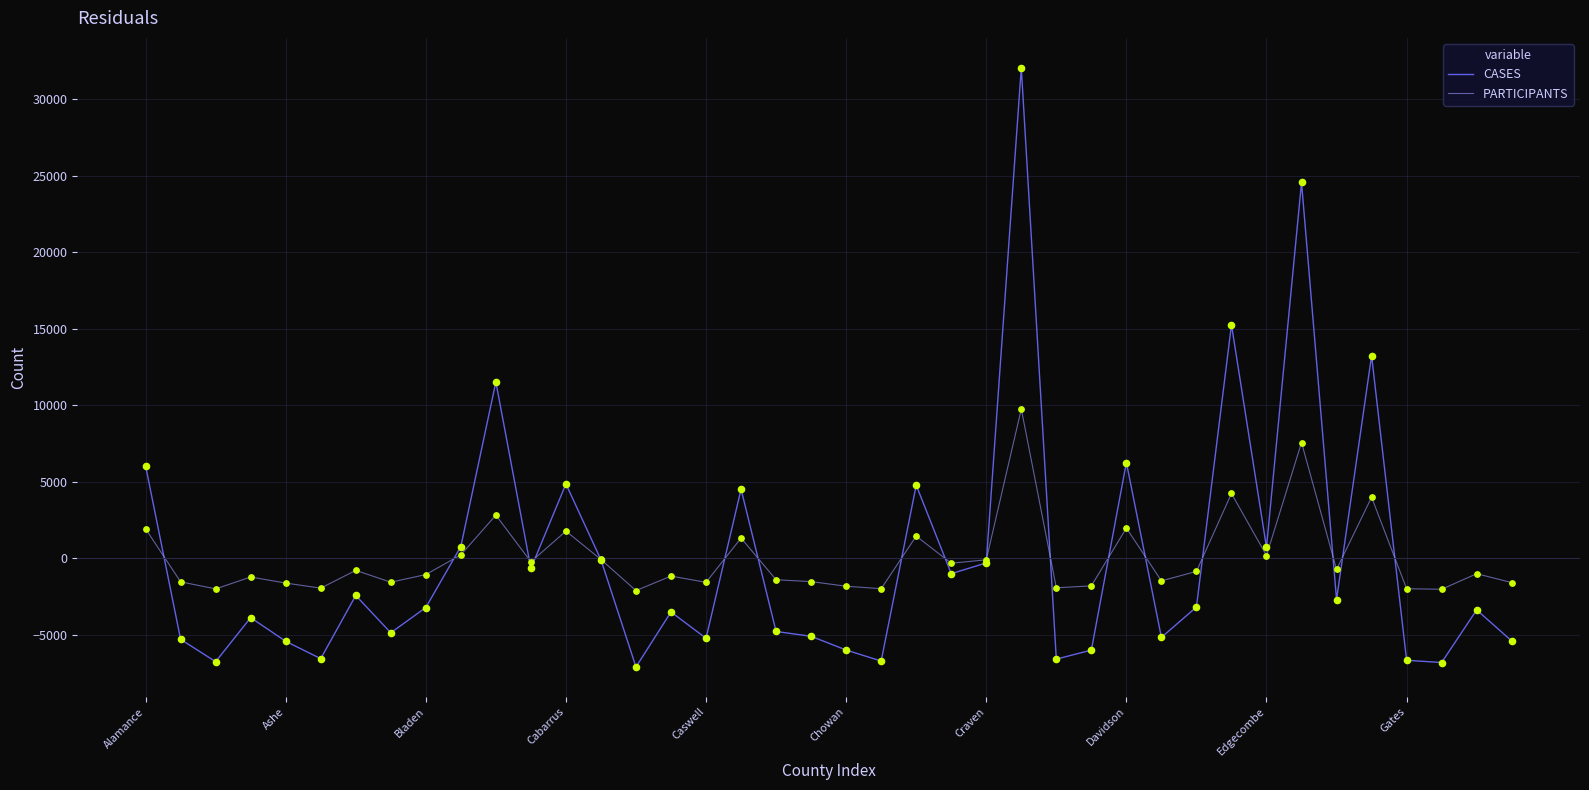

At how many categories does at least one series exceed 17710?

2